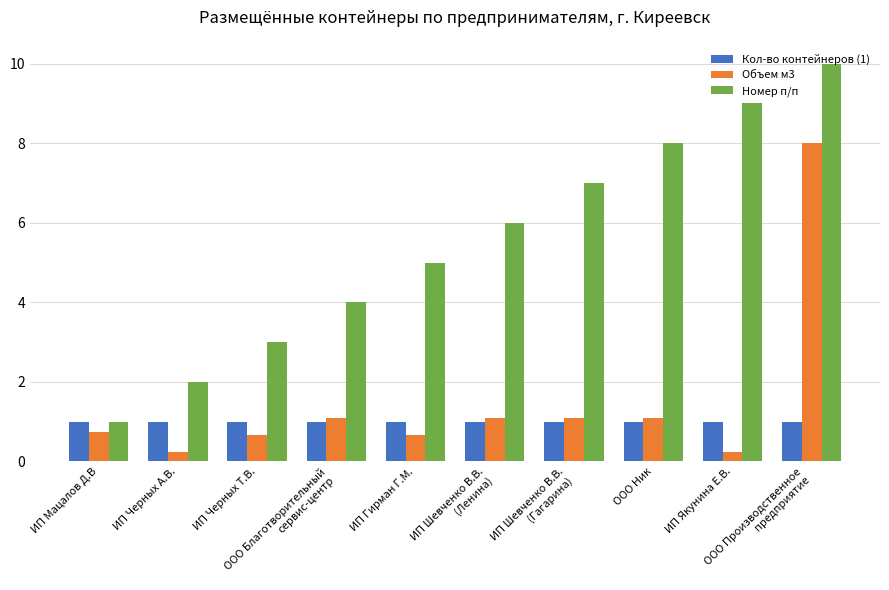

What position from the left is ИП Черных Т.В.?

3